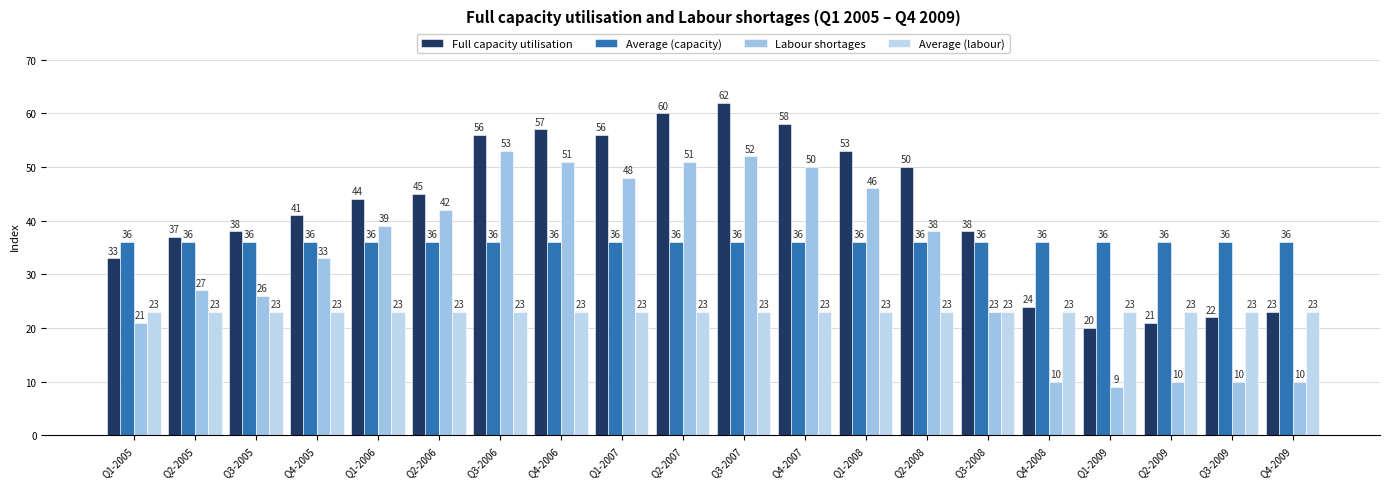

Reading left to right, list all the values displayed in this chart.

Full capacity utilisation: 33	37	38	41	44	45	56	57	56	60	62	58	53	50	38	24	20	21	22	23
Average (capacity): 36	36	36	36	36	36	36	36	36	36	36	36	36	36	36	36	36	36	36	36
Labour shortages: 21	27	26	33	39	42	53	51	48	51	52	50	46	38	23	10	9	10	10	10
Average (labour): 23	23	23	23	23	23	23	23	23	23	23	23	23	23	23	23	23	23	23	23